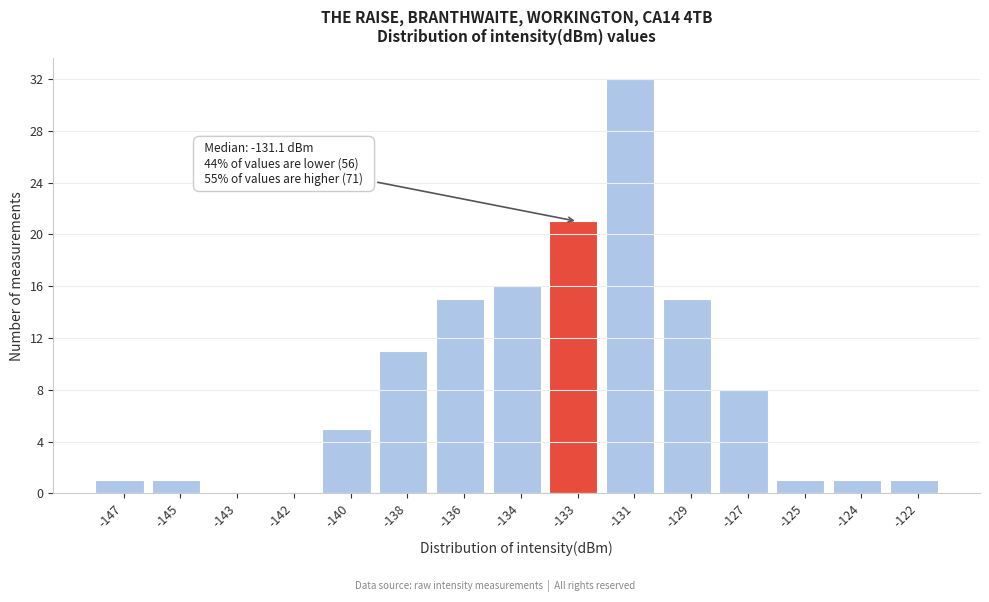

Reading right to left, extract all data points from this chart.

-122=1	-124=1	-125=1	-127=8	-129=15	-131=32	-133=21	-134=16	-136=15	-138=11	-140=5	-142=0	-143=0	-145=1	-147=1